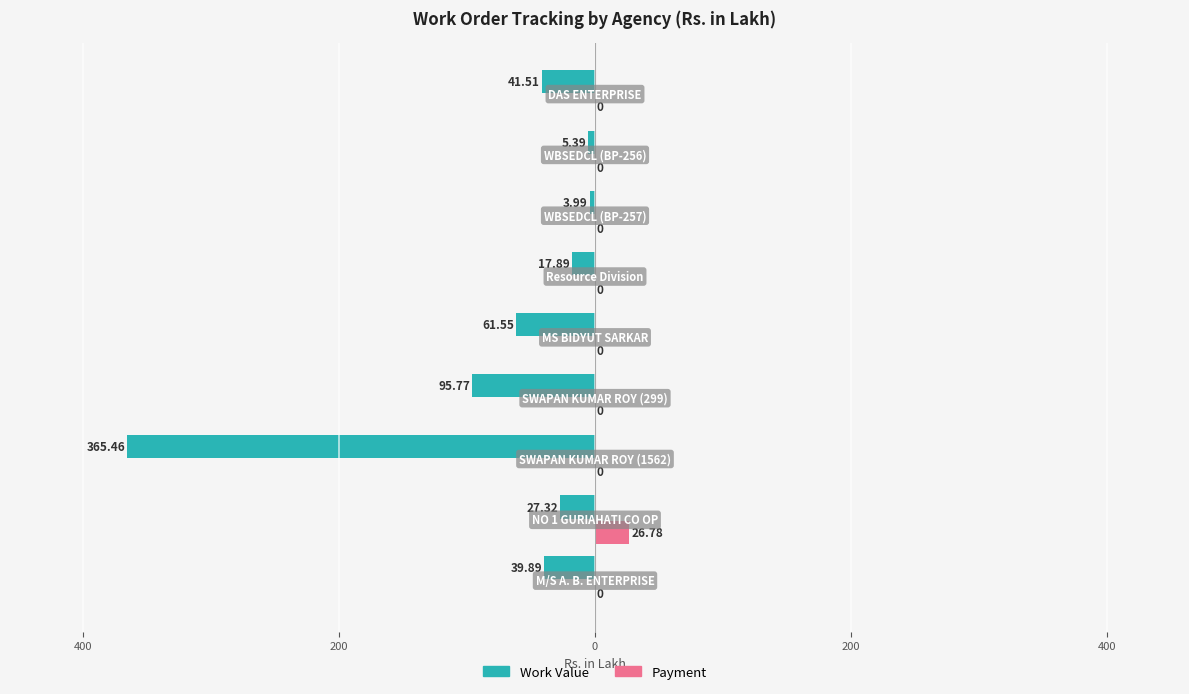

What are all the series names shown in the legend?

Work Value, Payment